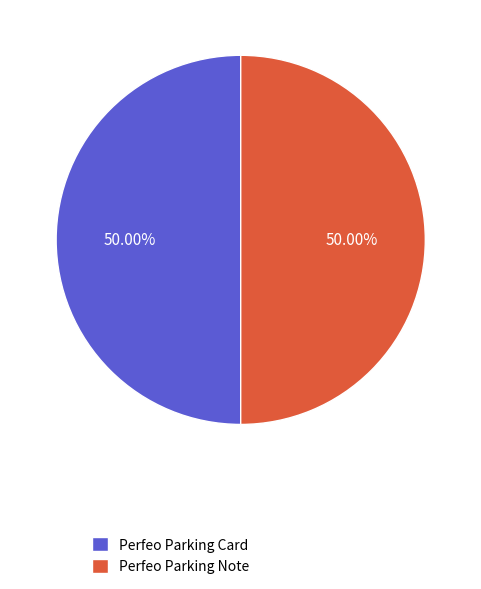

Approximately how many times larger is the value at Perfeo Parking Card compared to Perfeo Parking Note?

1.0